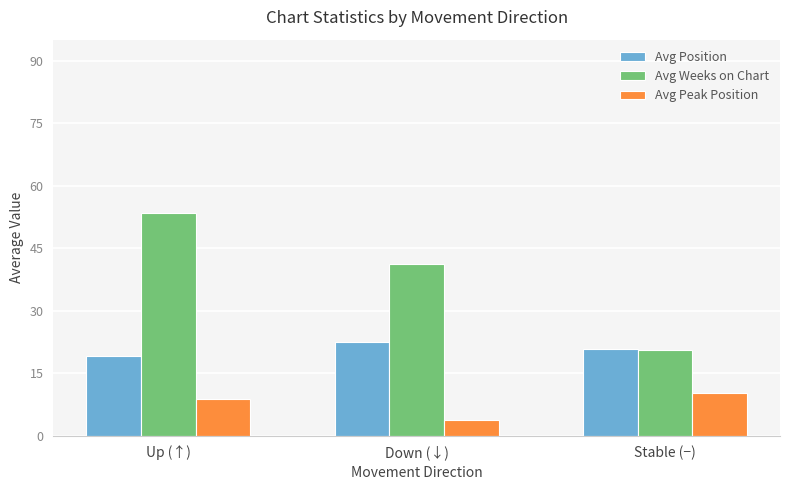

The Avg Position series shows 5.2 at Down (↓). True or false?

False